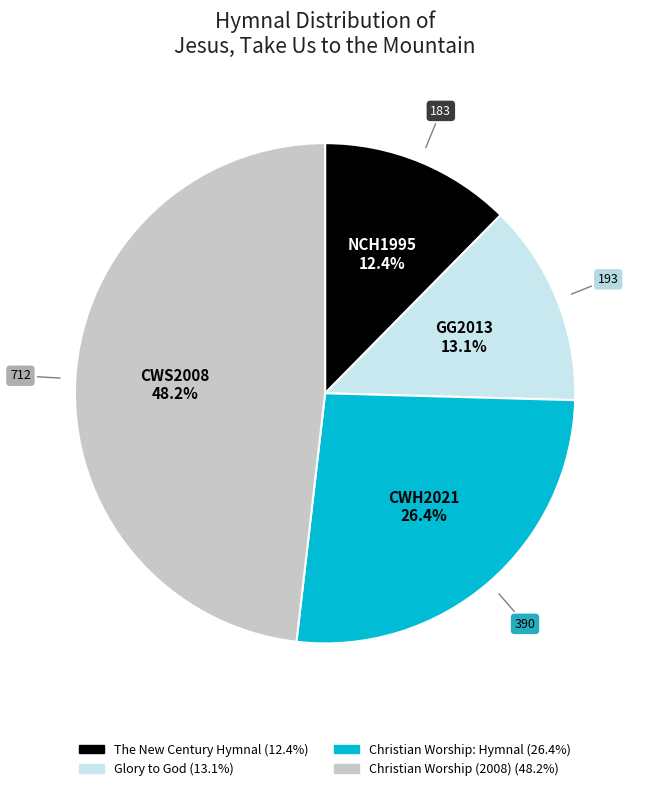

Is there any slice that represents more than half of the pie?

No